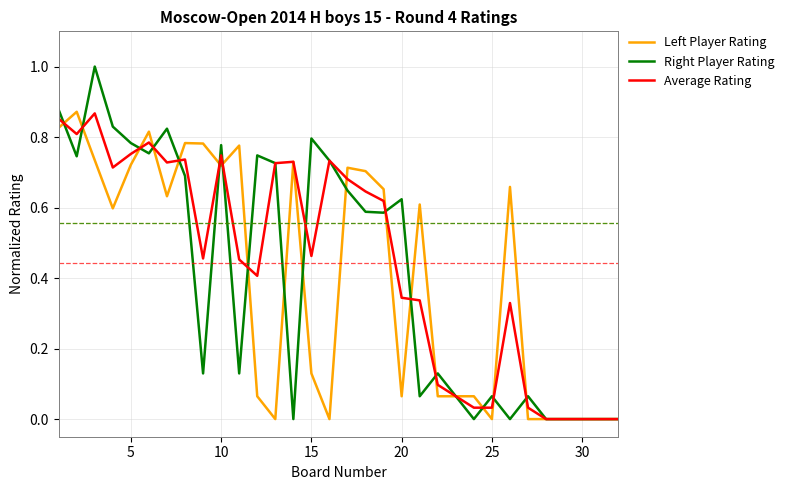

What is the greatest value displayed?

1.0